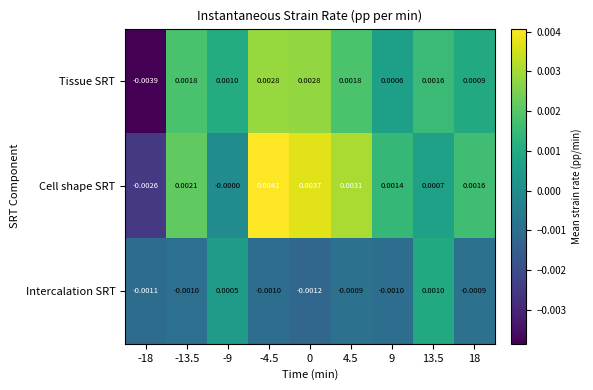

At which category is the sum across all series the highest?

-4.5